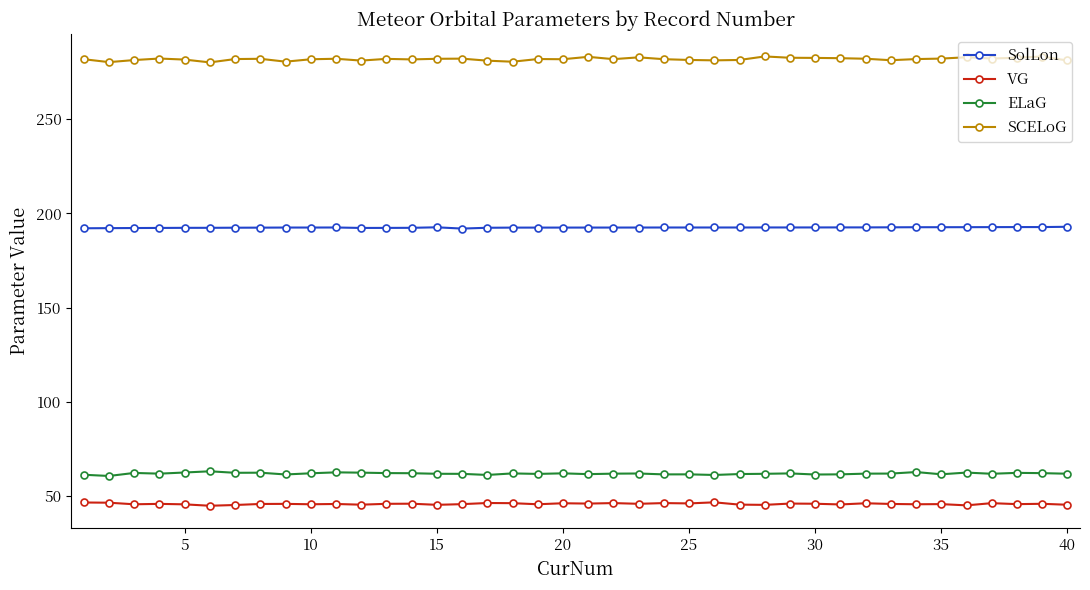

What is the value of the ELaG point at the 31st from the left?

61.6